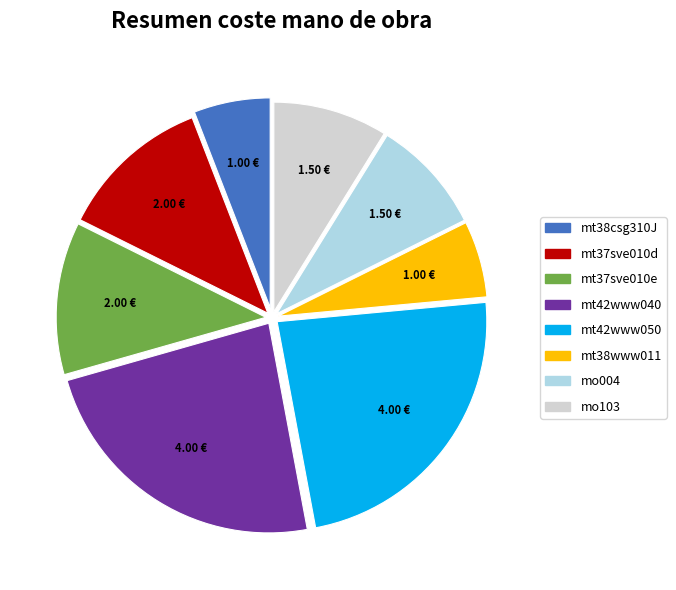

How many segments does this pie chart have?

8